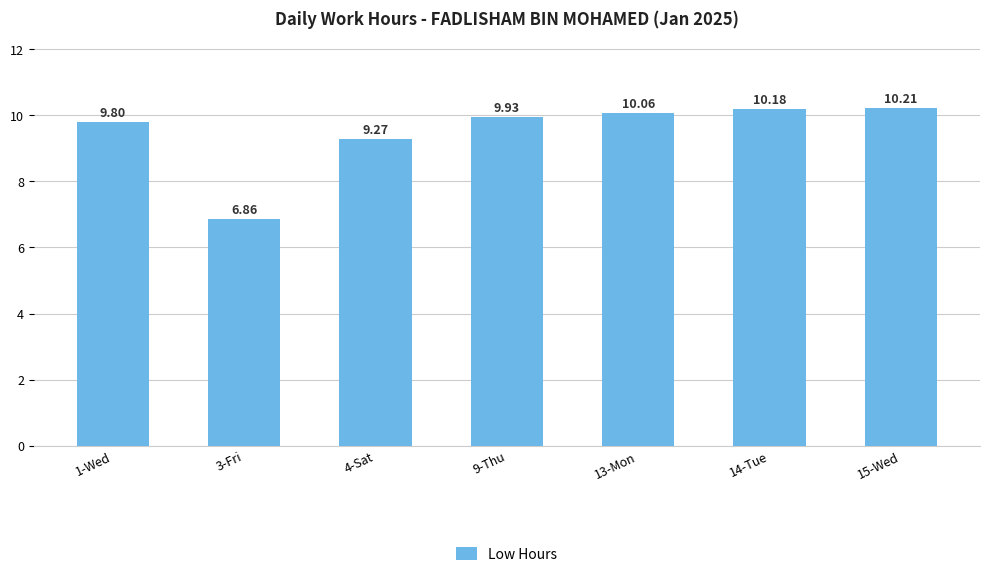

The chart shows a value of 6.6 at 9-Thu. True or false?

False